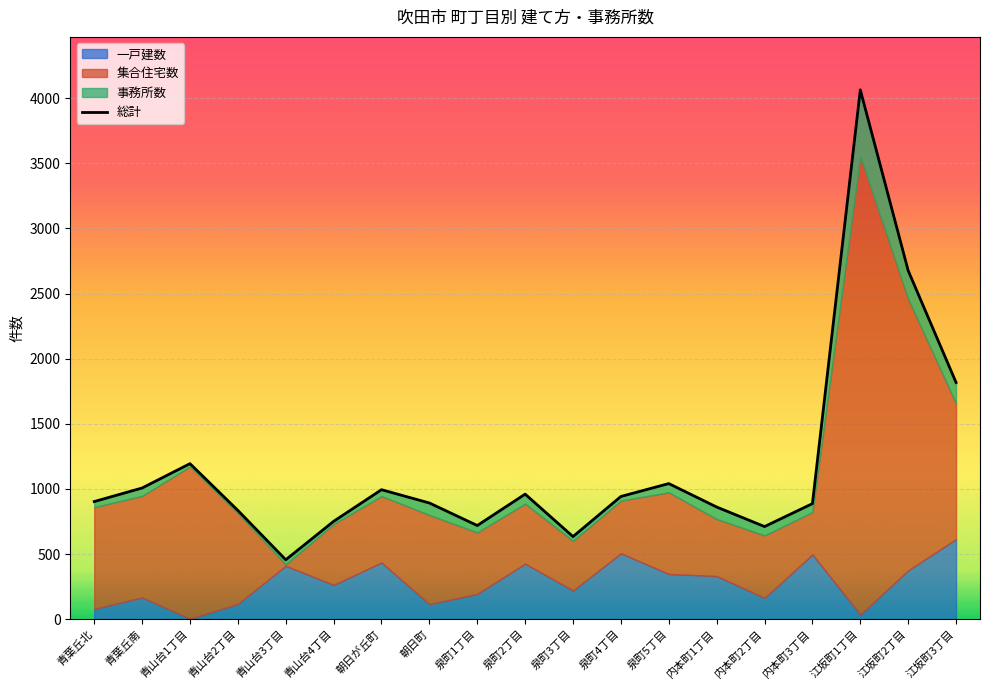

Reading left to right, transcribe all the data shown in this chart.

903	1007	1194	835	456	751	994	892	719	960	634	942	1041	861	711	887	4064	2676	1817